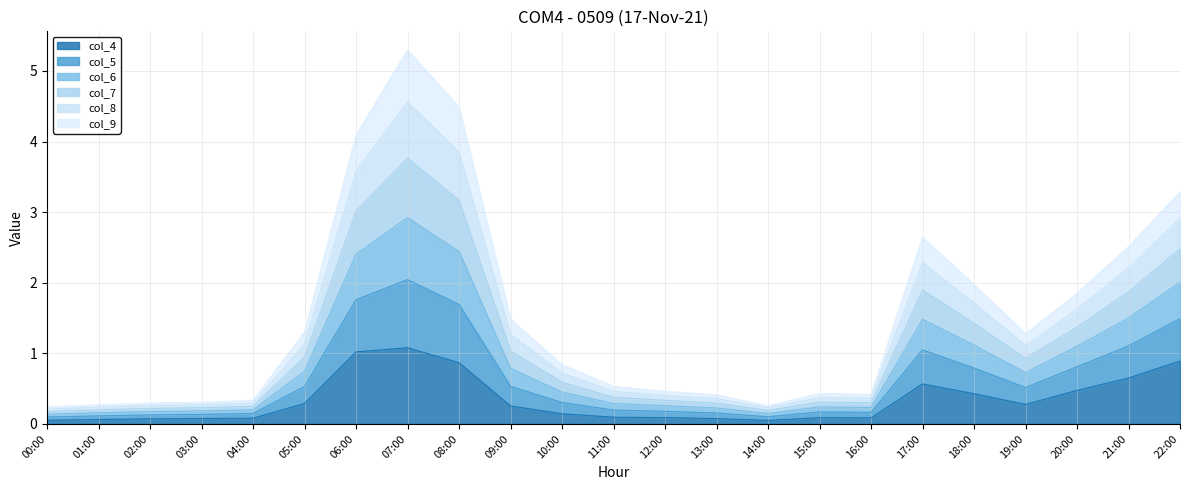

Which series has the largest range (max minus min)?

col_5